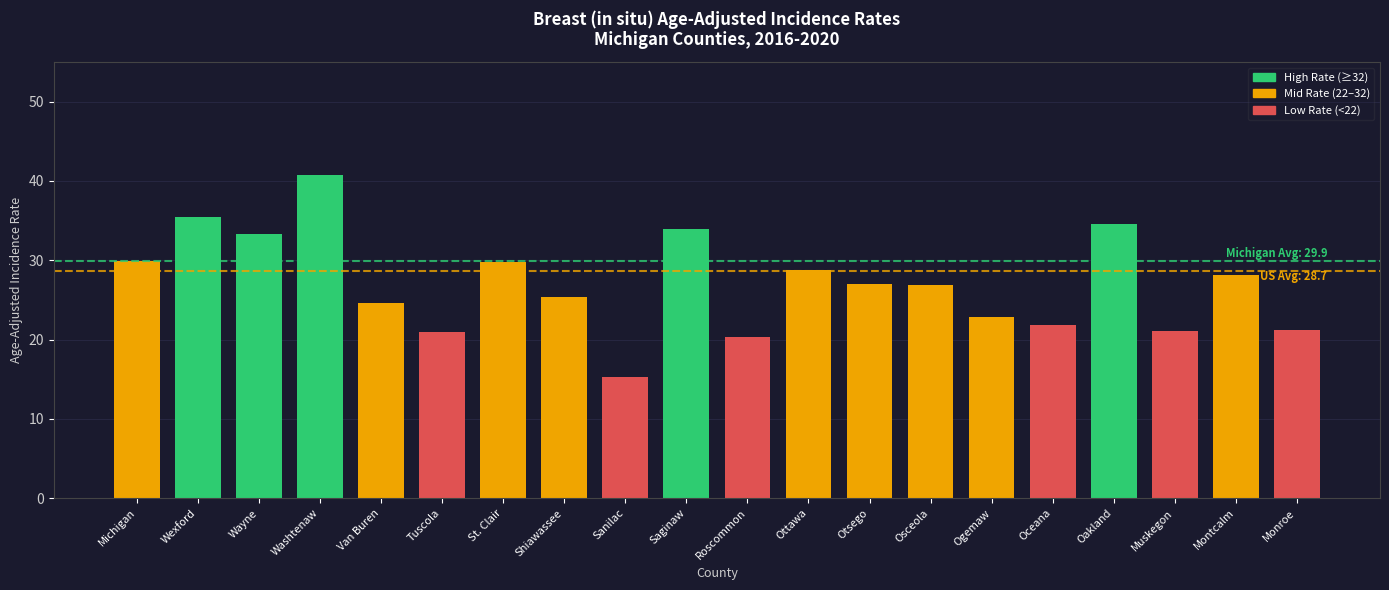

Which category has the lowest value across all series?

Sanilac